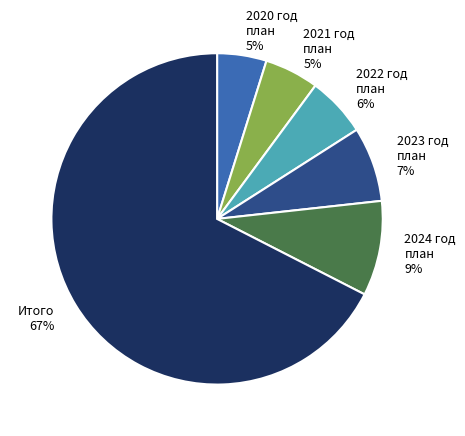

Count the number of slices in the pie.

6